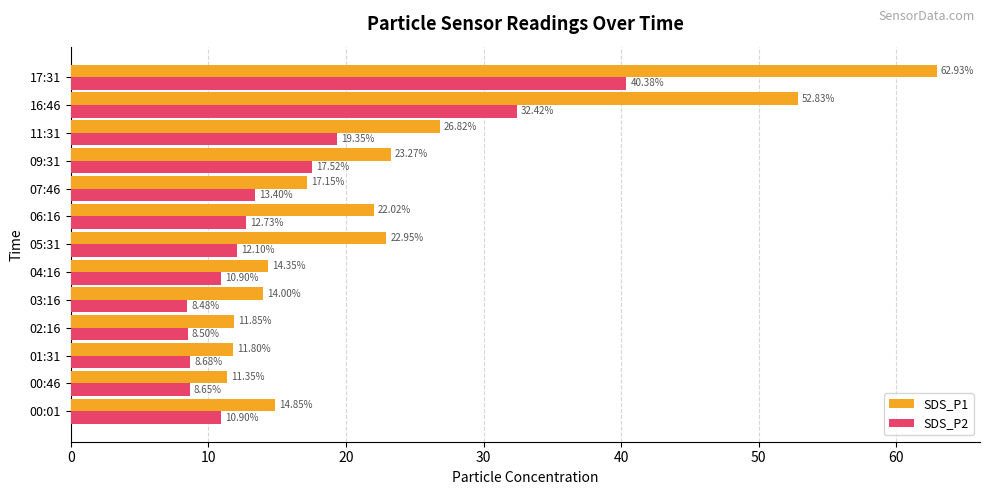

What is the highest value of the SDS_P1 series?

62.9